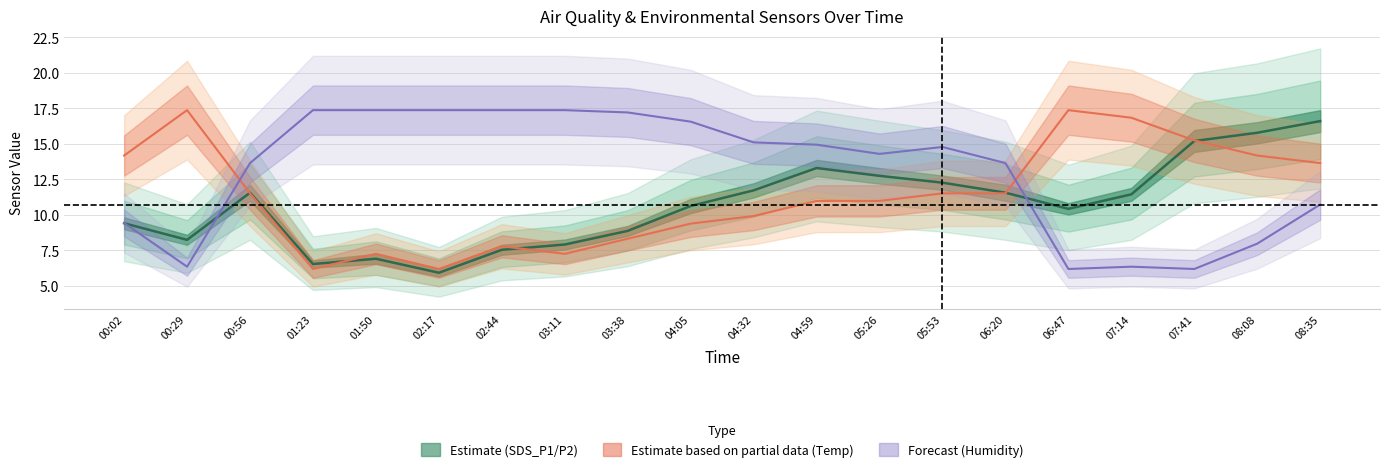

What position from the right is 02:44?

14